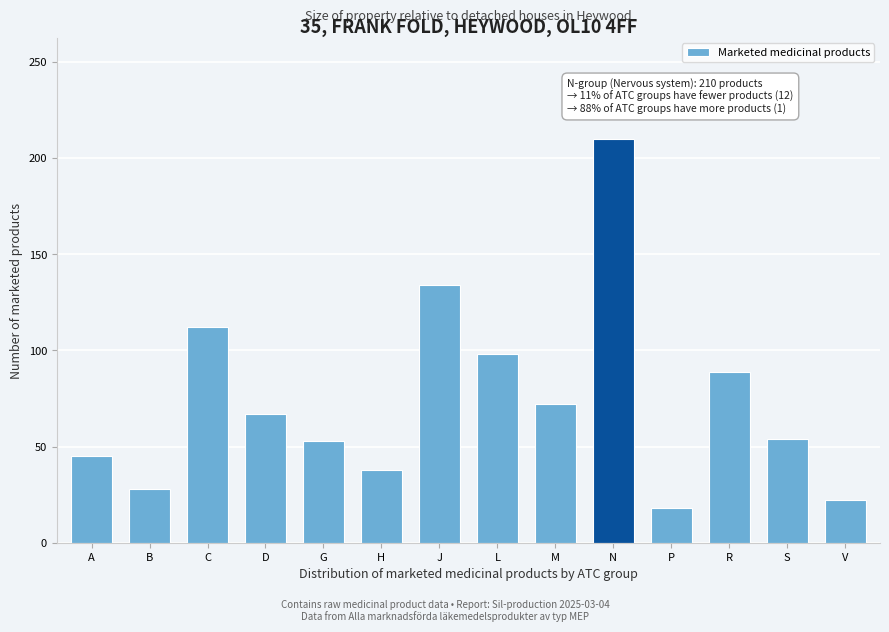

What is the difference between the second highest and second lowest values?

112